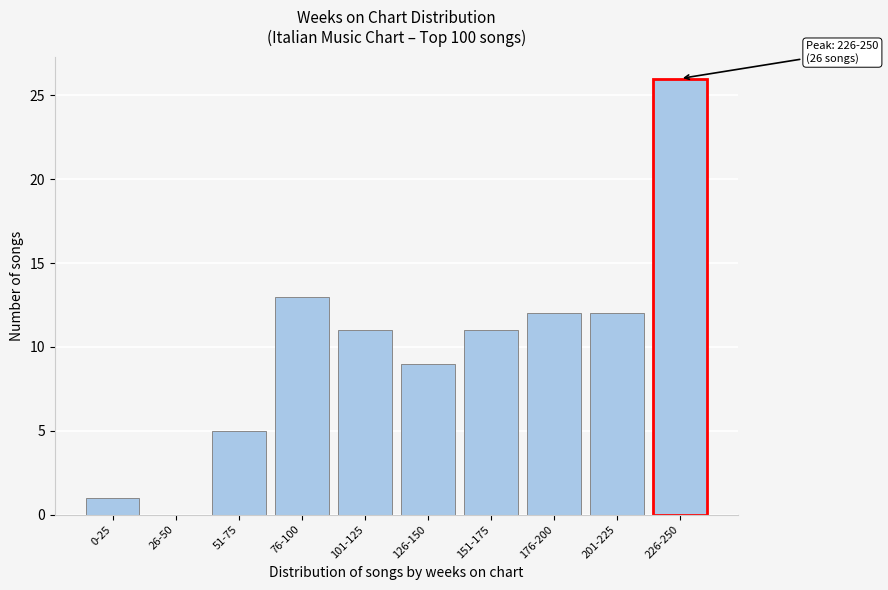

Reading right to left, list all the values displayed in this chart.

226-250=26	201-225=12	176-200=12	151-175=11	126-150=9	101-125=11	76-100=13	51-75=5	26-50=0	0-25=1